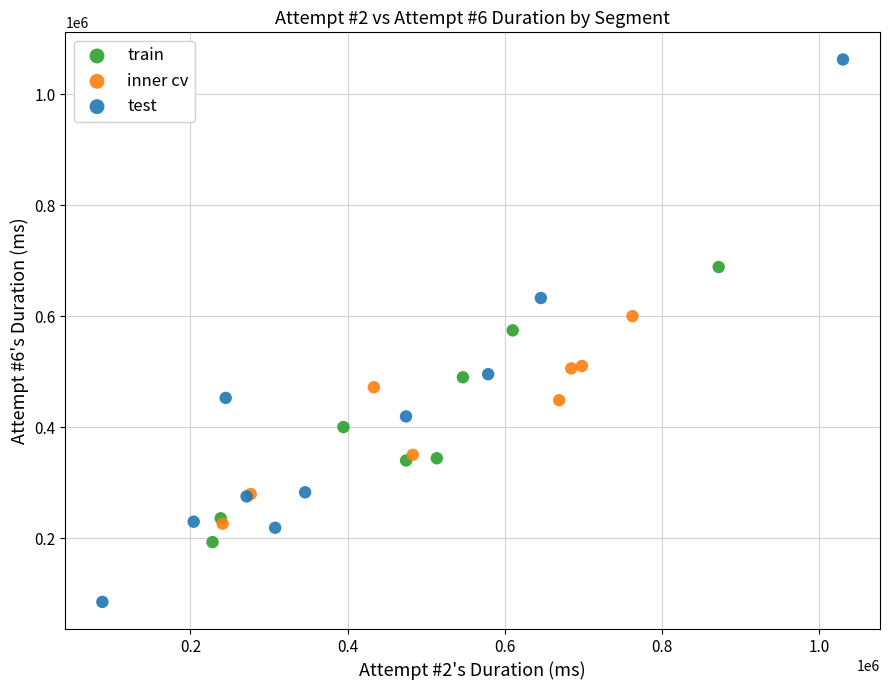

Which series has the widest spread of Y values?

test